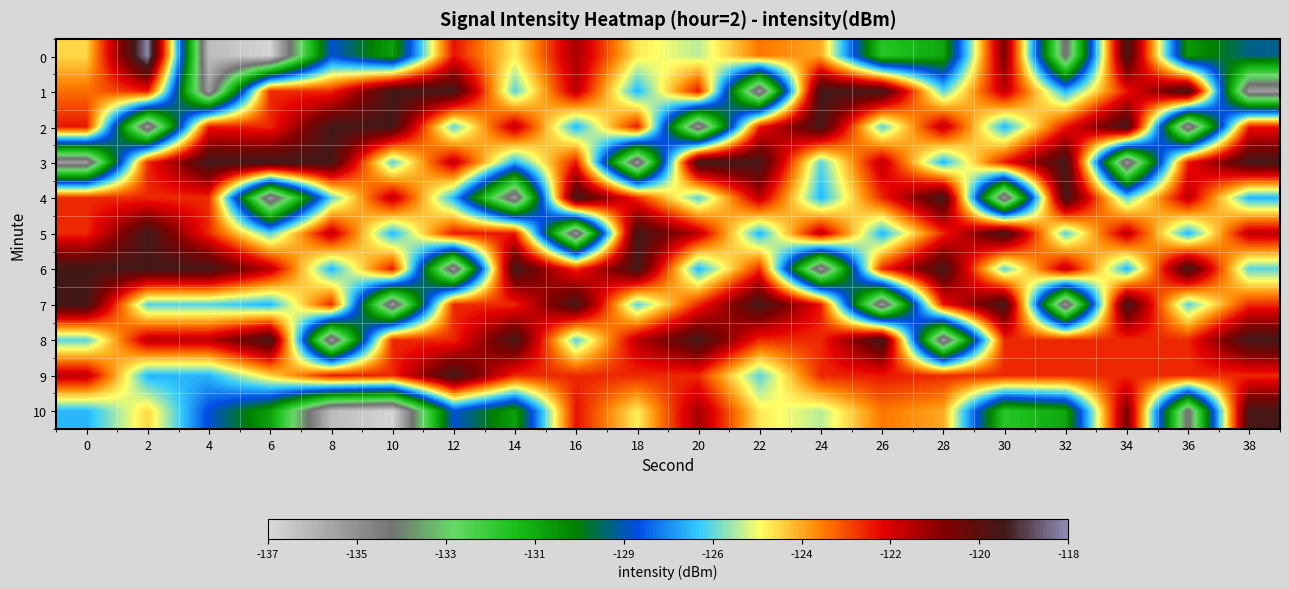

Reading right to left, what are all the values shown in this chart?

0: 38=-128.8	36=-130.3	34=-119.6	32=-134.4	30=-120.8	28=-130.5	26=-131.4	24=-124.3	22=-123.8	20=-125.8	18=-125.1	16=-121.5	14=-125.2	12=-122.6	10=-130.4	8=-128.3	6=-136.9	4=-136.2	2=-118.1	0=-124.9
1: 38=-135.3	36=-119.6	34=-122.7	32=-127.0	30=-121.8	28=-126.5	26=-119.6	24=-119.6	22=-135.3	20=-122.7	18=-127.0	16=-121.8	14=-126.5	12=-119.6	10=-119.6	8=-122.9	6=-122.9	4=-135.3	2=-122.7	0=-123.7
2: 38=-122.7	36=-135.3	34=-119.6	32=-122.7	30=-127.0	28=-121.8	26=-126.5	24=-119.6	22=-122.7	20=-135.3	18=-122.7	16=-127.0	14=-121.8	12=-126.5	10=-119.6	8=-119.6	6=-122.9	4=-122.7	2=-135.3	0=-122.7
3: 38=-119.6	36=-122.7	34=-135.3	32=-119.6	30=-122.7	28=-127.0	26=-121.8	24=-126.5	22=-119.6	20=-119.6	18=-135.3	16=-122.7	14=-127.0	12=-121.8	10=-126.5	8=-119.6	6=-119.6	4=-119.6	2=-122.9	0=-135.3
4: 38=-127.0	36=-121.8	34=-126.5	32=-119.6	30=-135.3	28=-119.6	26=-122.9	24=-127.0	22=-121.8	20=-126.5	18=-122.9	16=-119.6	14=-135.3	12=-127.0	10=-121.8	8=-126.5	6=-135.3	4=-122.9	2=-122.9	0=-122.9
5: 38=-121.8	36=-127.0	34=-121.8	32=-126.5	30=-119.6	28=-122.9	26=-127.0	24=-121.8	22=-127.0	20=-121.8	18=-119.6	16=-135.3	14=-122.7	12=-122.7	10=-127.0	8=-121.8	6=-126.5	4=-122.9	2=-119.6	0=-122.9
6: 38=-126.5	36=-119.6	34=-127.0	32=-121.8	30=-126.5	28=-119.6	26=-122.9	24=-135.3	22=-122.9	20=-127.0	18=-119.6	16=-122.9	14=-119.6	12=-135.3	10=-122.7	8=-127.0	6=-121.8	4=-119.6	2=-119.6	0=-119.6
7: 38=-122.9	36=-126.5	34=-119.6	32=-135.3	30=-119.6	28=-122.7	26=-135.3	24=-122.7	22=-119.6	20=-122.9	18=-126.5	16=-119.6	14=-122.9	12=-122.9	10=-135.3	8=-122.9	6=-127.0	4=-126.5	2=-126.5	0=-119.6
8: 38=-119.6	36=-122.9	34=-122.9	32=-122.9	30=-122.9	28=-135.3	26=-119.6	24=-122.9	22=-122.9	20=-119.6	18=-121.8	16=-126.5	14=-119.6	12=-122.9	10=-122.9	8=-135.3	6=-119.6	4=-121.8	2=-121.8	0=-126.5
9: 38=-122.9	36=-122.9	34=-122.9	32=-122.9	30=-122.9	28=-122.9	26=-122.7	24=-122.9	22=-126.5	20=-122.9	18=-122.9	16=-122.9	14=-122.9	12=-119.6	10=-122.9	8=-122.7	6=-124.9	4=-127.0	2=-127.0	0=-121.8
10: 38=-119.6	36=-134.4	34=-120.8	32=-130.5	30=-131.4	28=-124.3	26=-123.8	24=-125.8	22=-125.1	20=-121.5	18=-125.2	16=-122.6	14=-130.4	12=-128.3	10=-136.9	8=-136.2	6=-130.4	4=-128.3	2=-124.9	0=-127.0